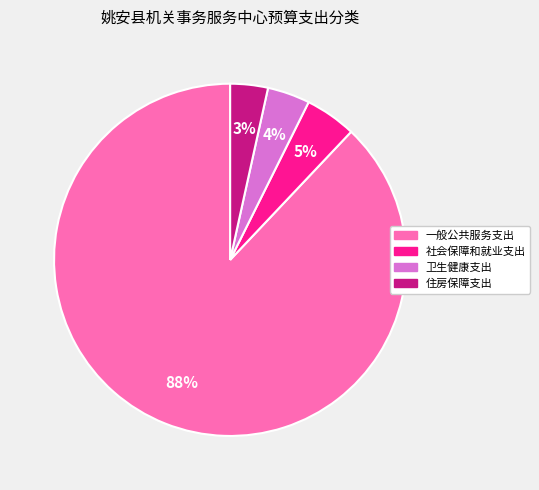

To the nearest percent, what portion does 卫生健康支出 represent?

4%